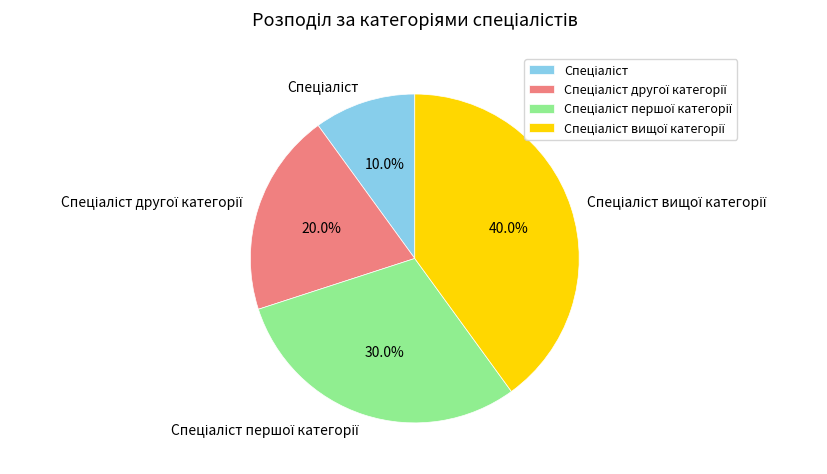

To the nearest percent, what is the difference between the largest and smallest slice percentages?

30%